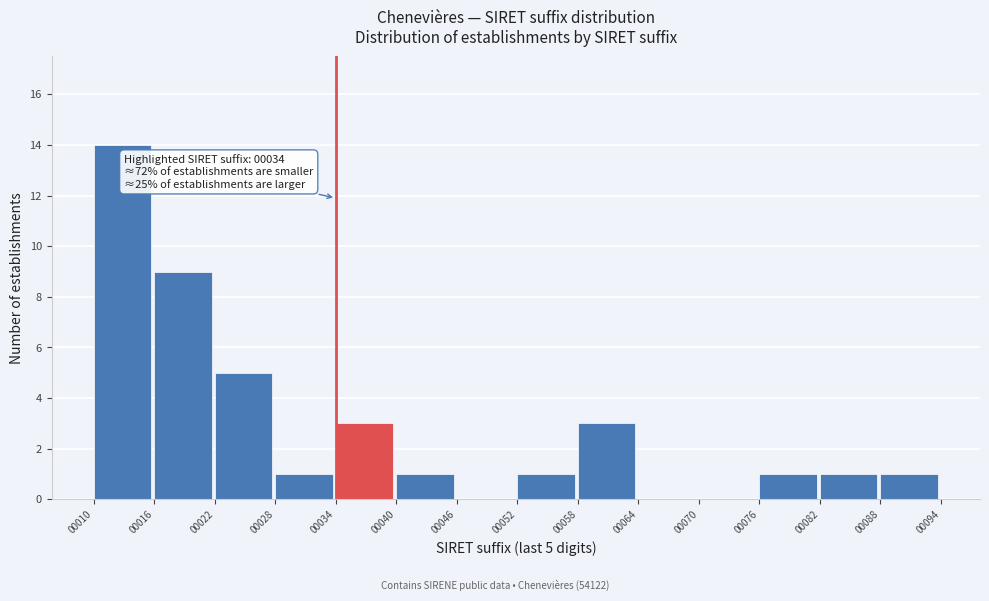

Over which range of the x-axis is the bar tallest?

00010 to 00016